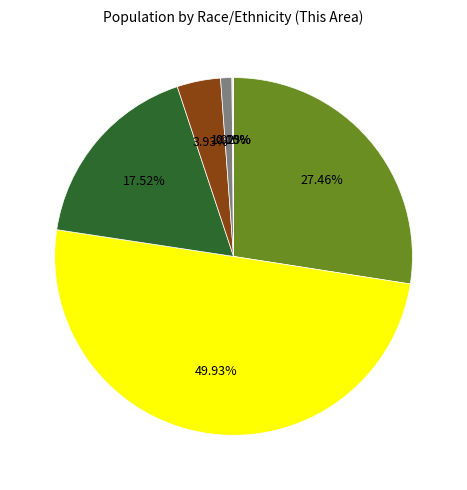

Rank the categories by value from highest to lowest.

Hispanic or Latino, White alone, Black or African American alone, Some Other Race alone, Two or More Races, American Indian and Alaska Native, Asian alone